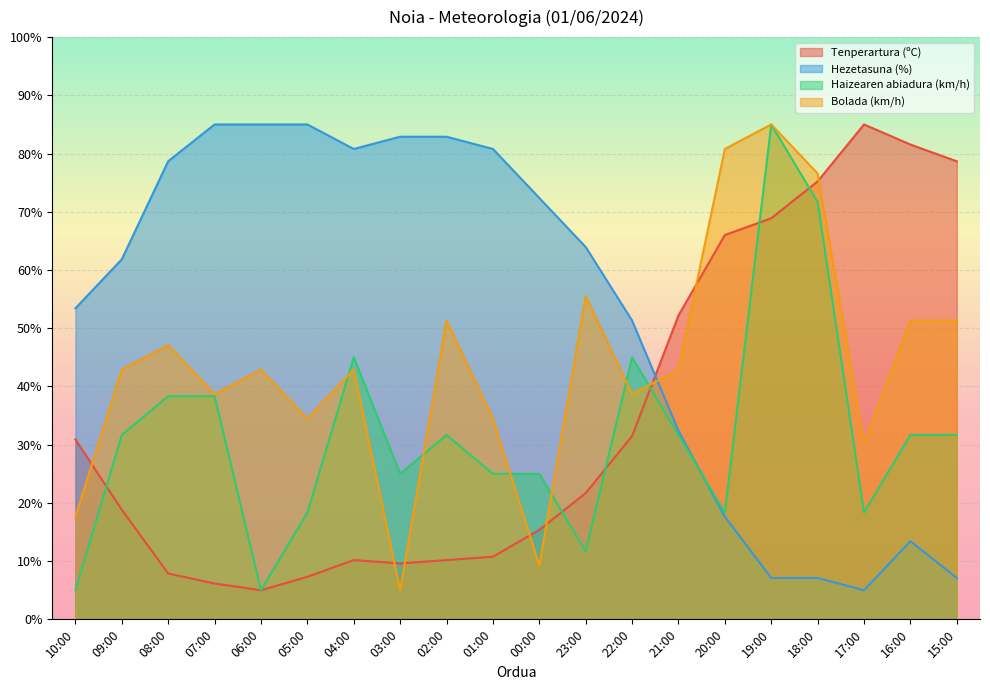

Where is Haizearen abiadura (km/h) nearest to the value 45?

04:00